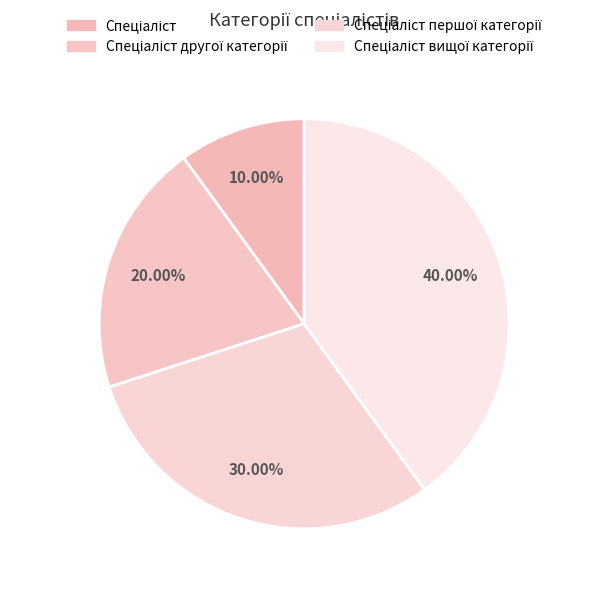

How many slices are in this pie chart?

4